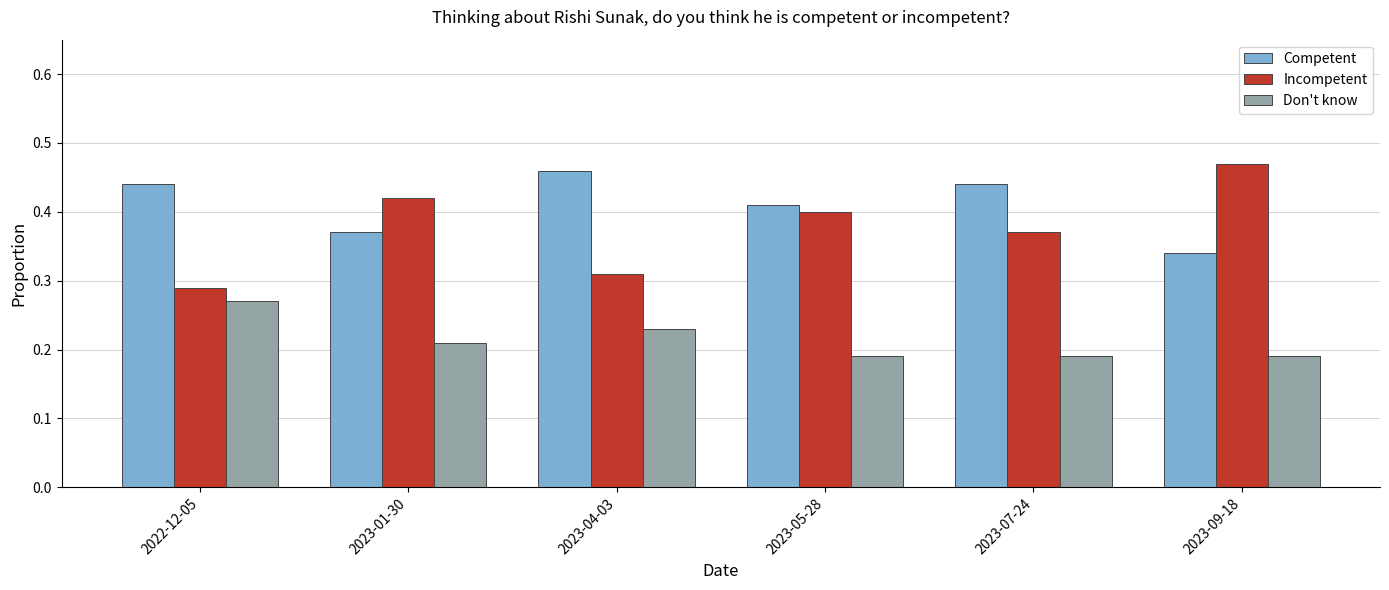

What is the sum of all Competent values?

2.5